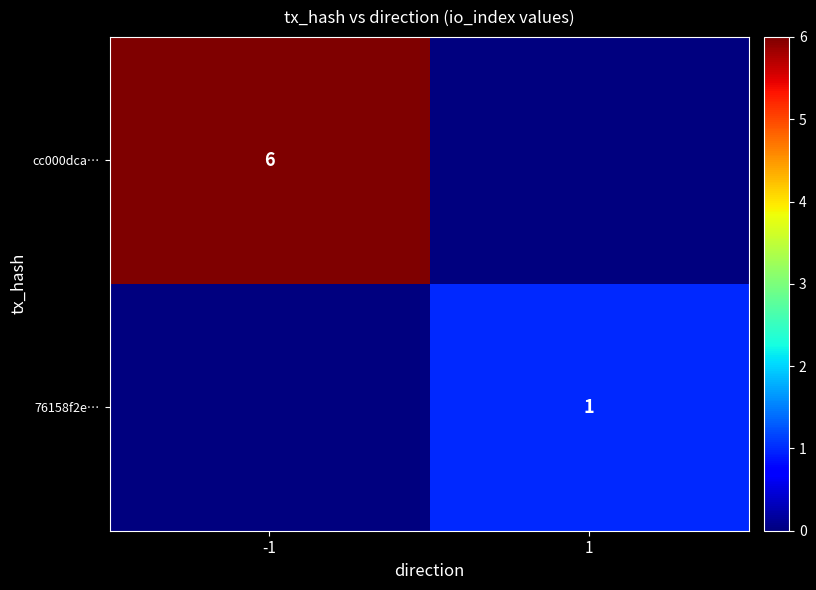

True or false: 76158f2e… has a value of 1 at 1.

True